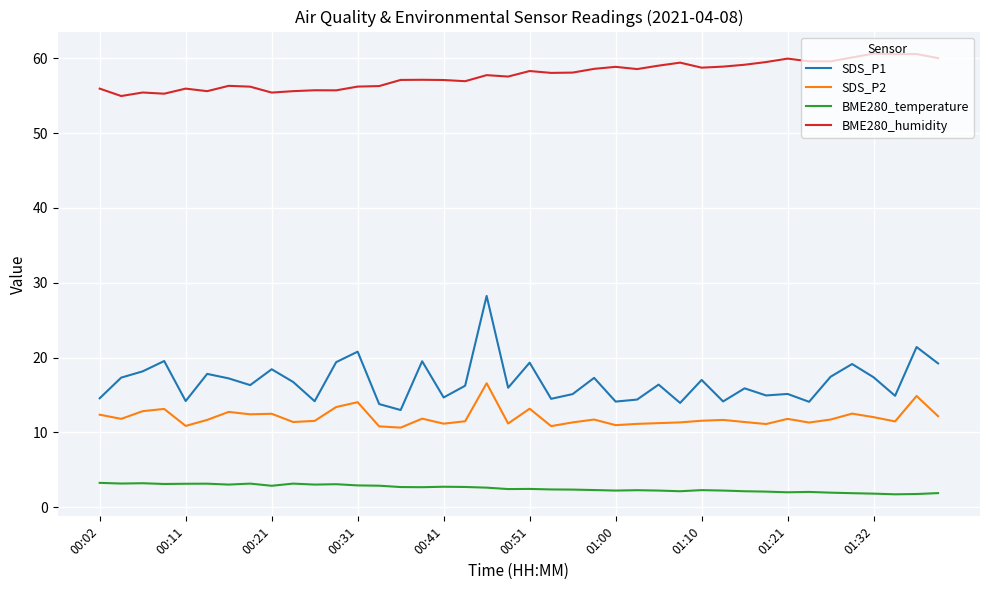

What are all the series names shown in the legend?

SDS_P1, SDS_P2, BME280_temperature, BME280_humidity